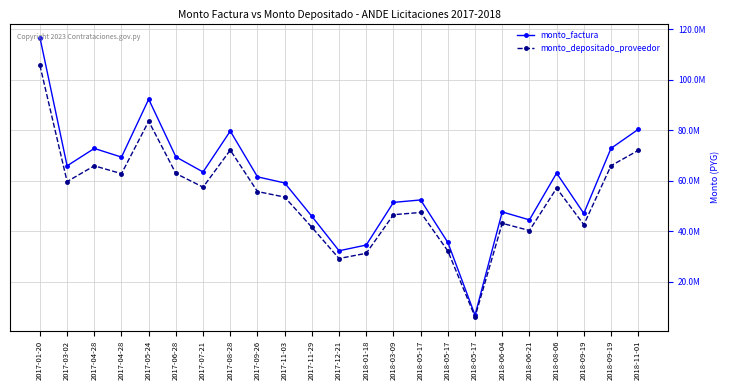

What are all the series names shown in the legend?

monto_factura, monto_depositado_proveedor